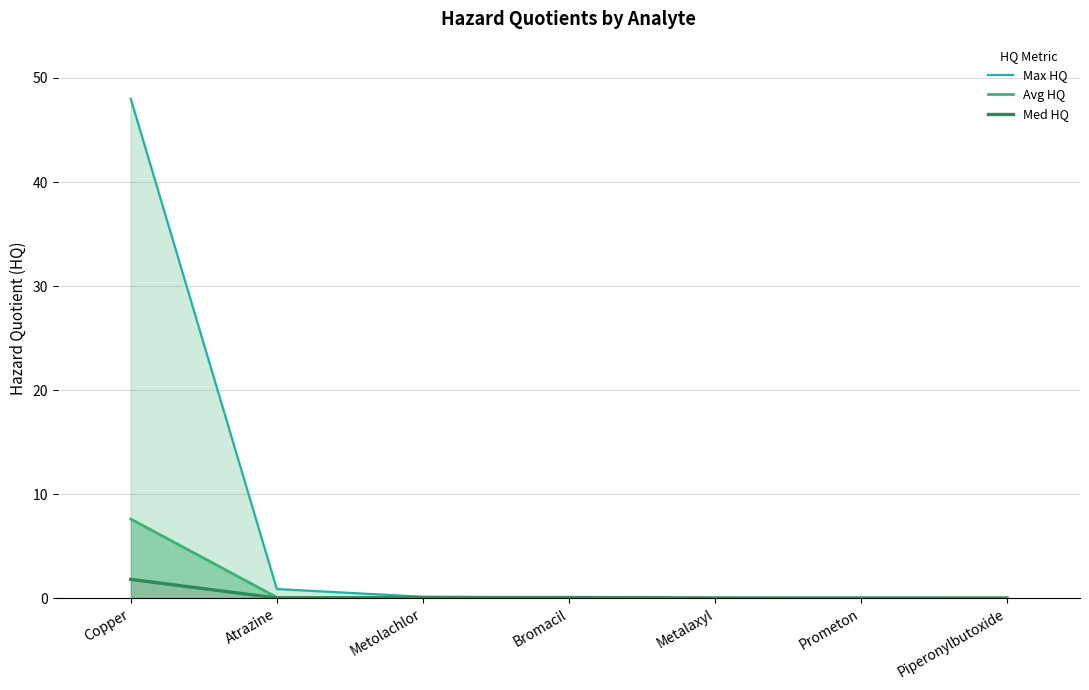

Which label corresponds to the smallest value in the chart?

Piperonylbutoxide